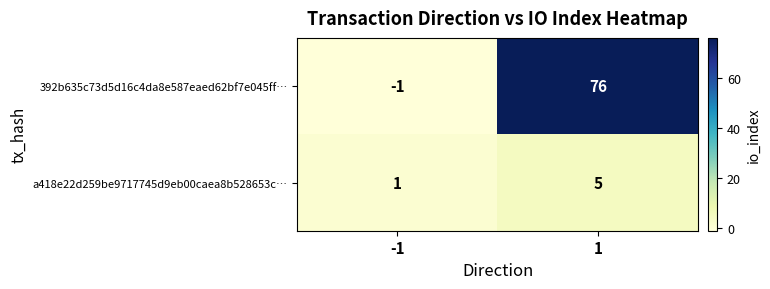

True or false: a418e22d259be9717745d9eb00caea8b528653c… has a value of 2 at 1.

False